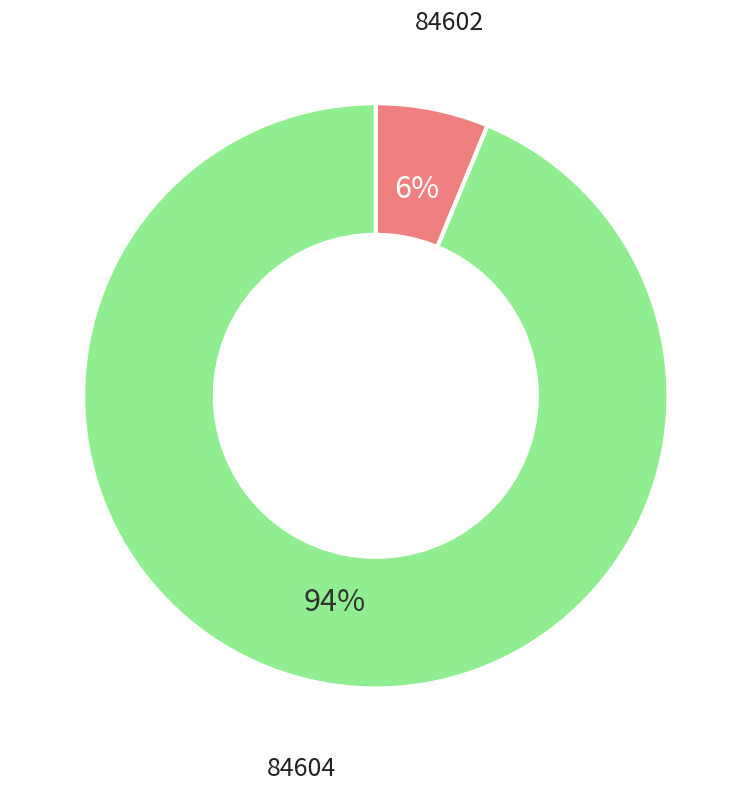

Is there any slice that represents more than half of the pie?

Yes